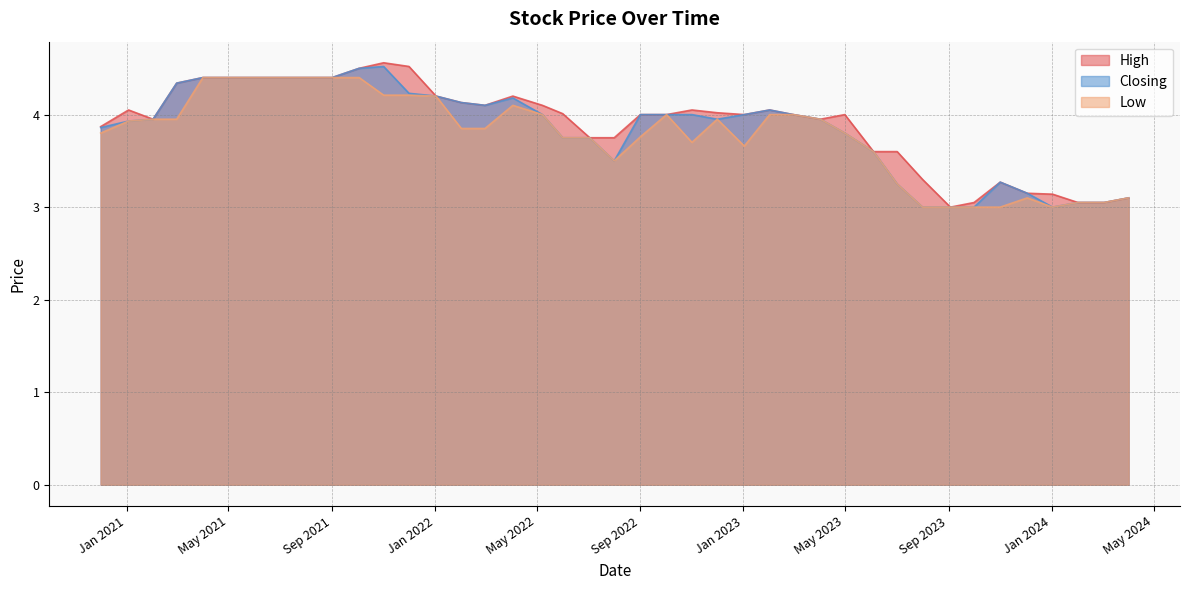

What is the greatest value displayed?

4.6